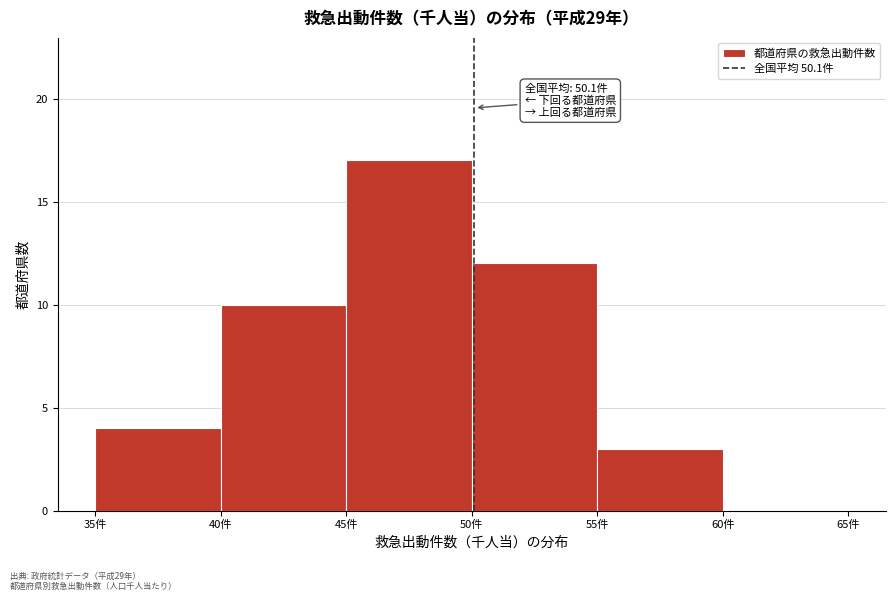

Which range on the x-axis has the tallest bar?

45 to 50